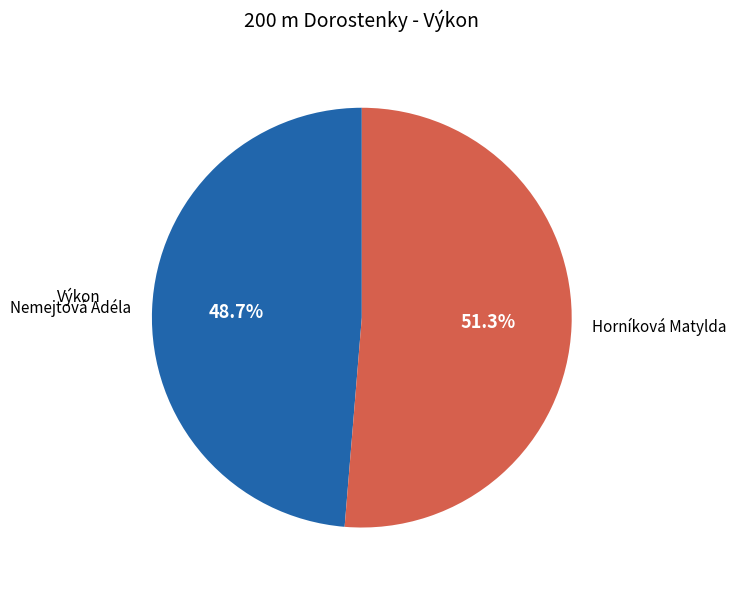

Approximately how many times larger is the value at Nemejtová Adéla compared to Horníková Matylda?

0.9